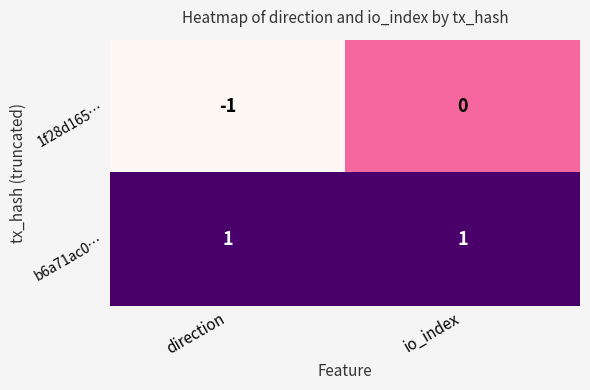

What is the difference between the highest and lowest values at io_index?

1